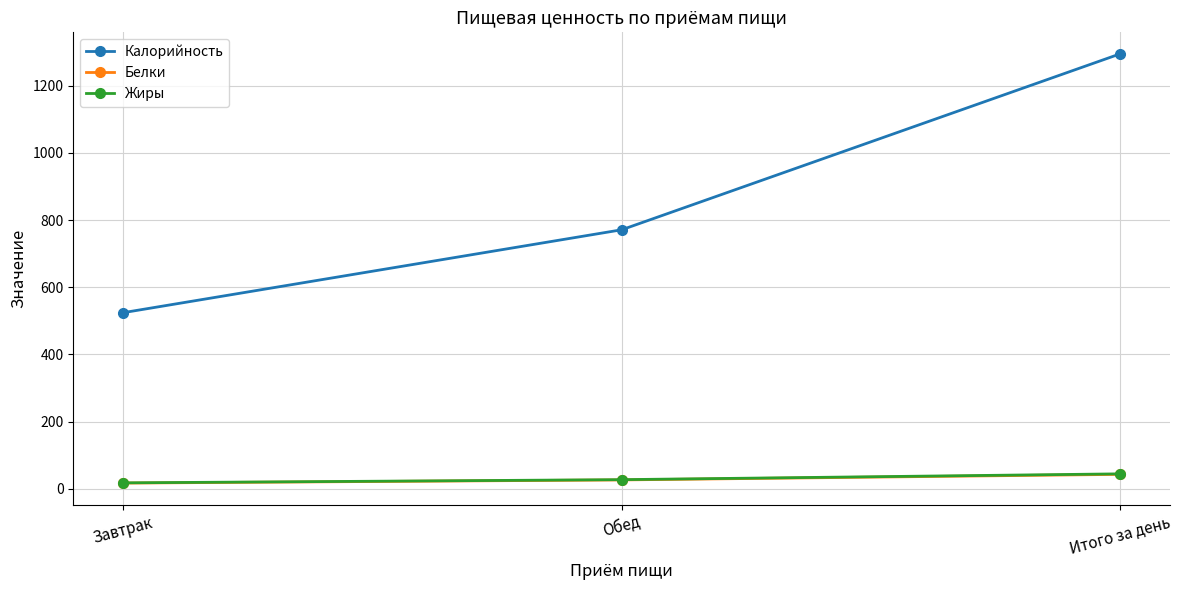

At which label does Калорийность reach its minimum?

Завтрак